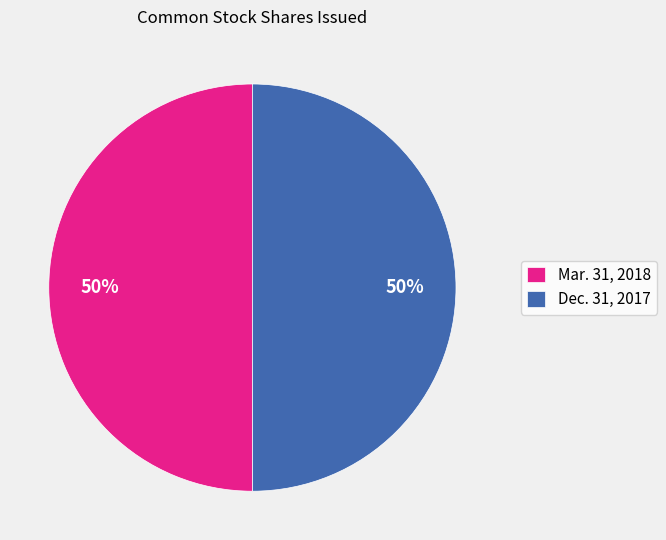

Combined, do Mar. 31, 2018 and Dec. 31, 2017 account for over 50%?

Yes